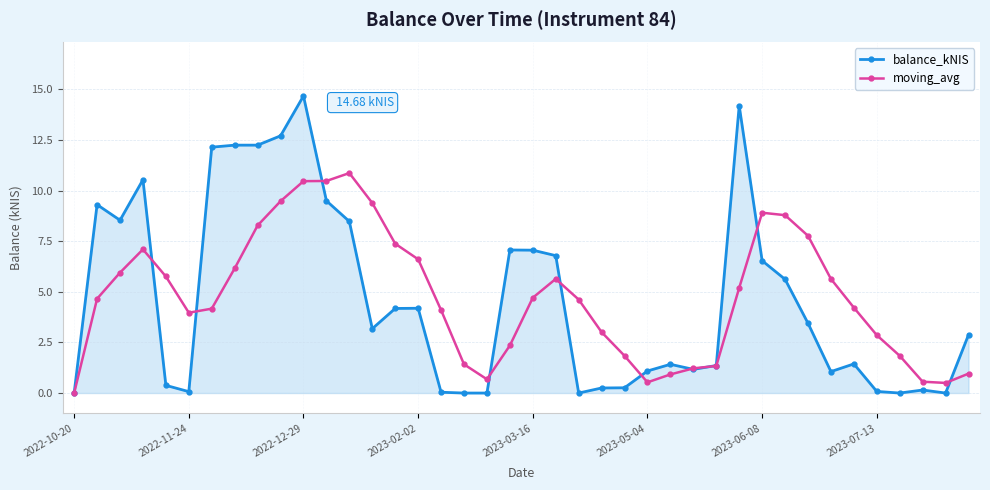

What is the average value of the moving_avg series?

4.8